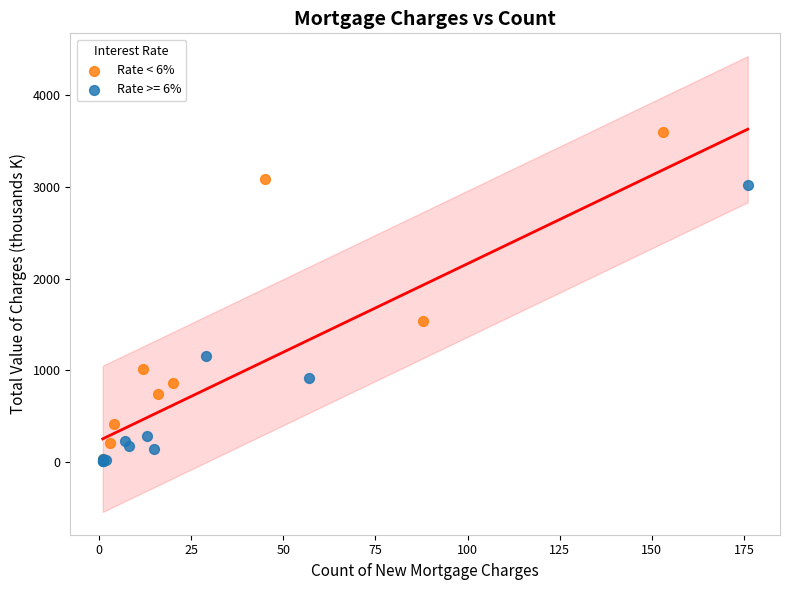

Which series has the widest spread of Y values?

Rate < 6%